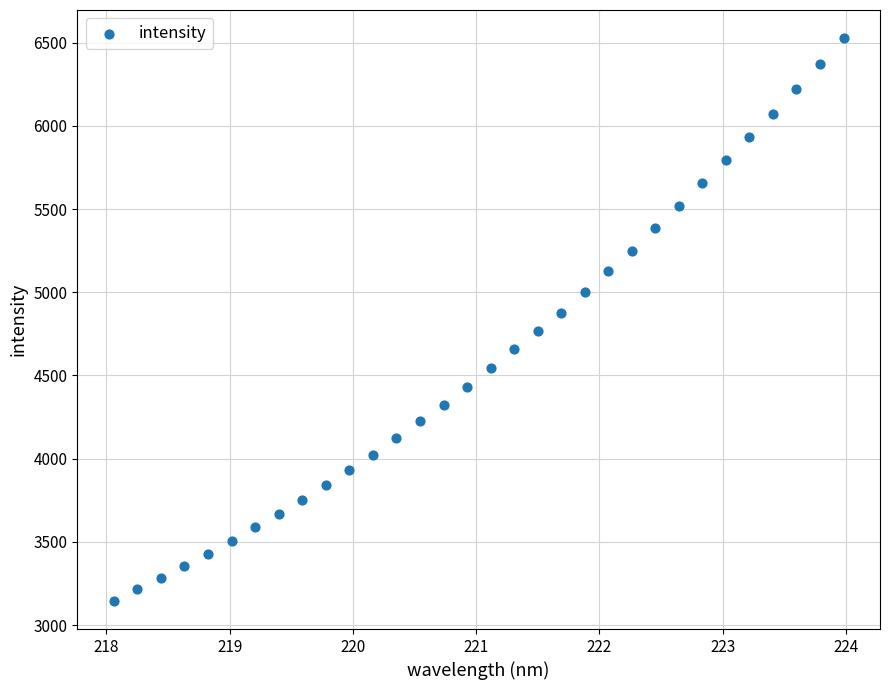

What is the range of Y values (max minus min)?

3381.9